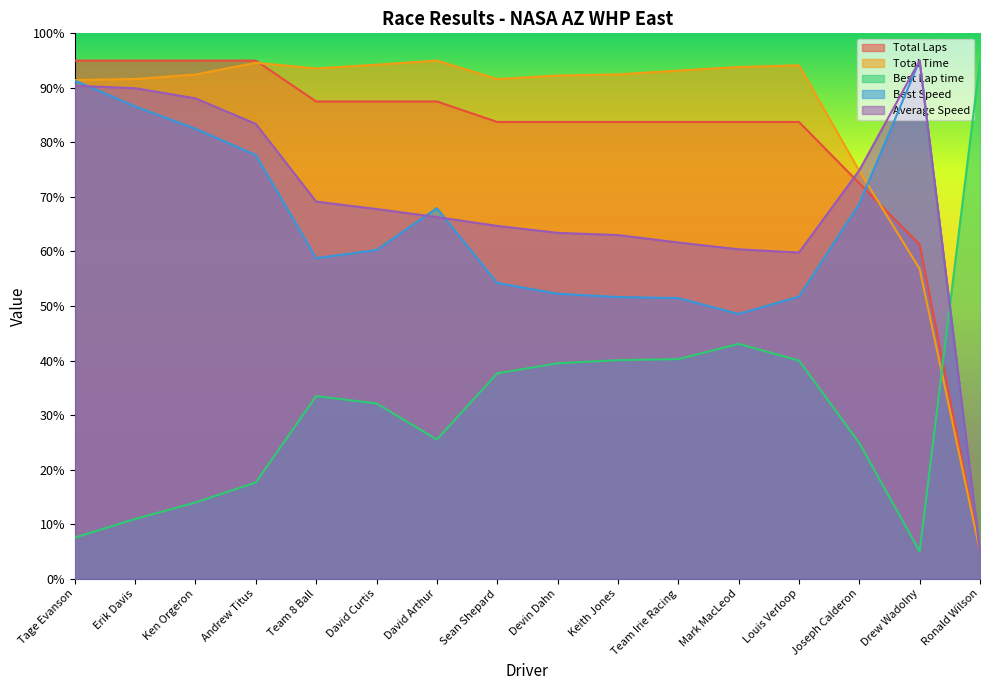

What is the difference between the maximum and second lowest values in the Best Lap time series?

87.5